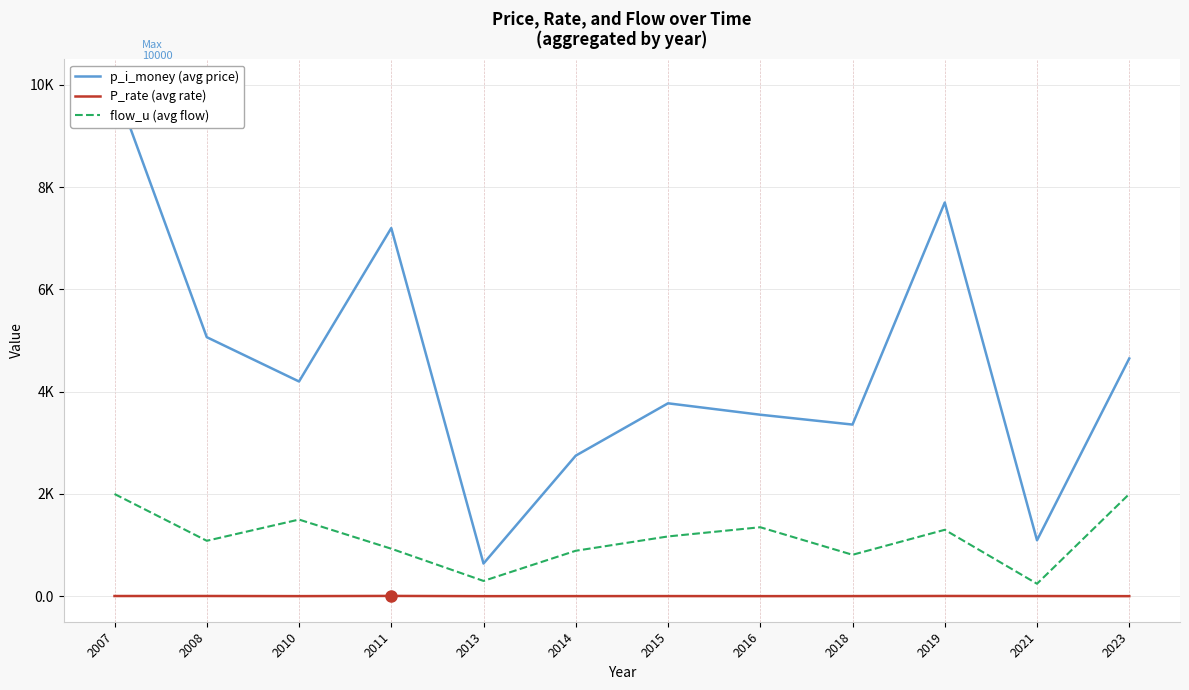

At 2018, list the series in order from largest to smallest.

p_i_money (avg price), flow_u (avg flow), P_rate (avg rate)